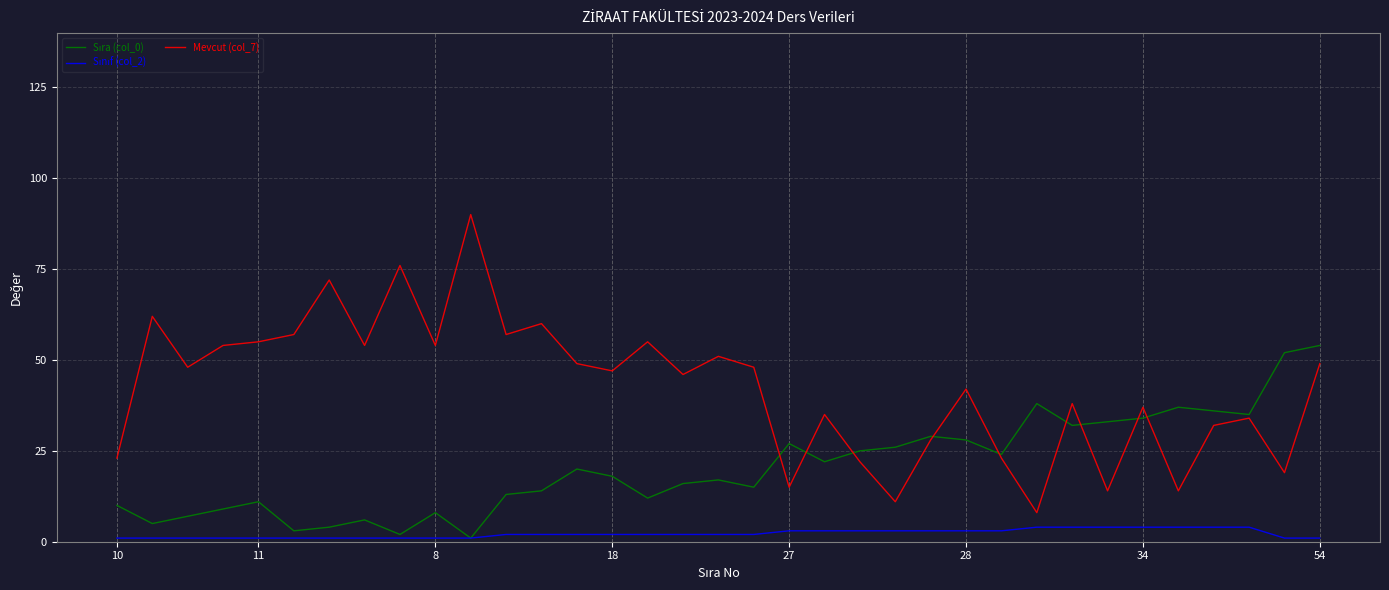

What is the maximum value shown in the chart?

90